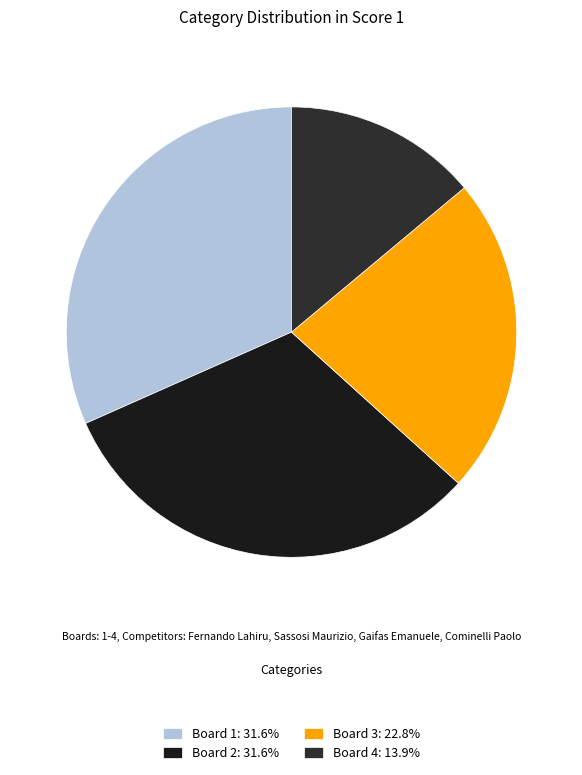

How many slices are in this pie chart?

4